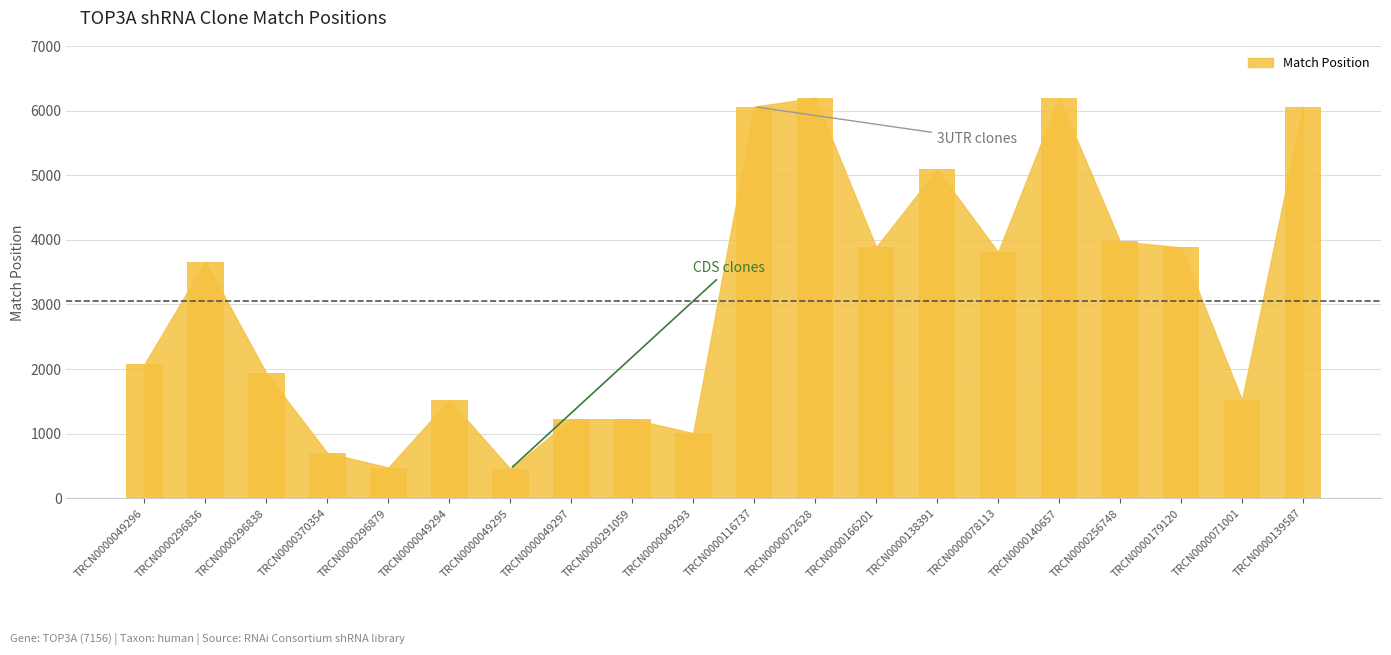

How many series are shown in this chart?

1